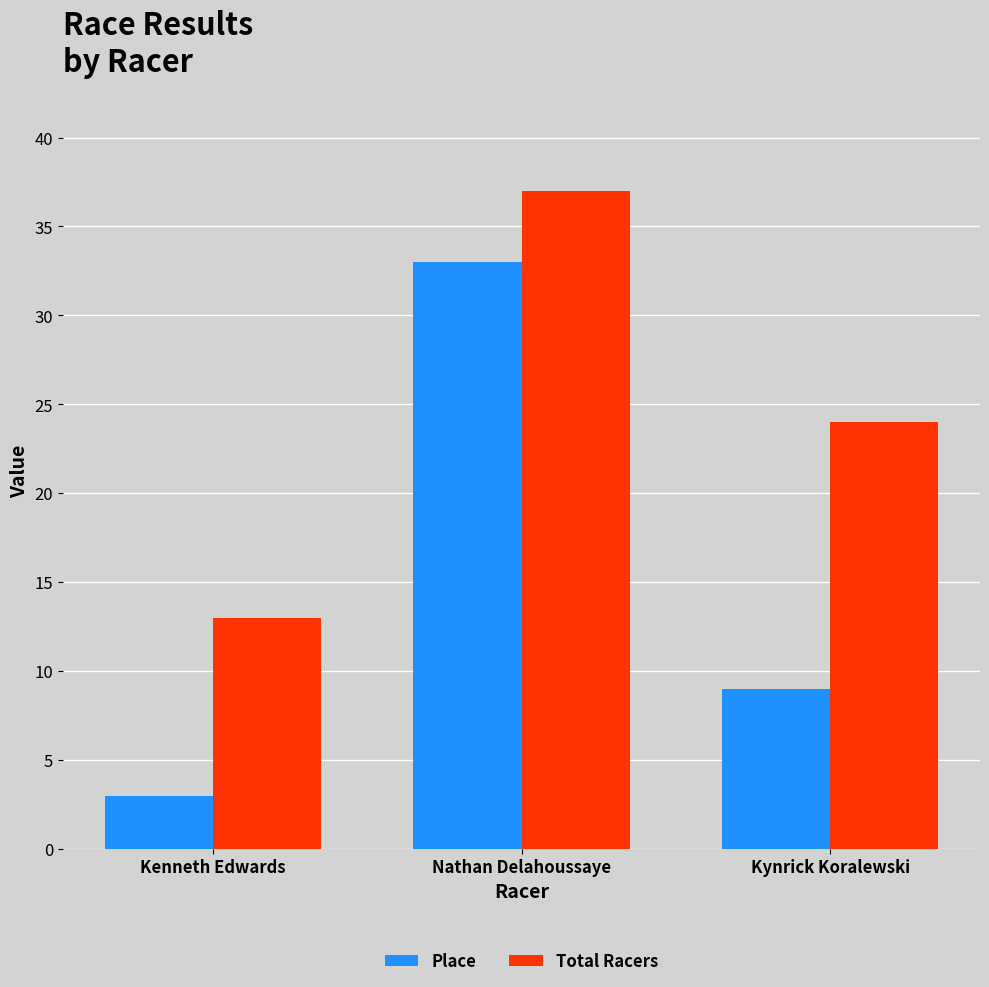

How many groups of bars are there?

3